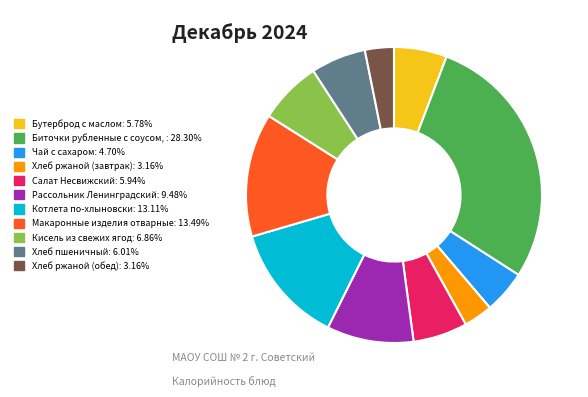

Does any single category account for the majority?

No